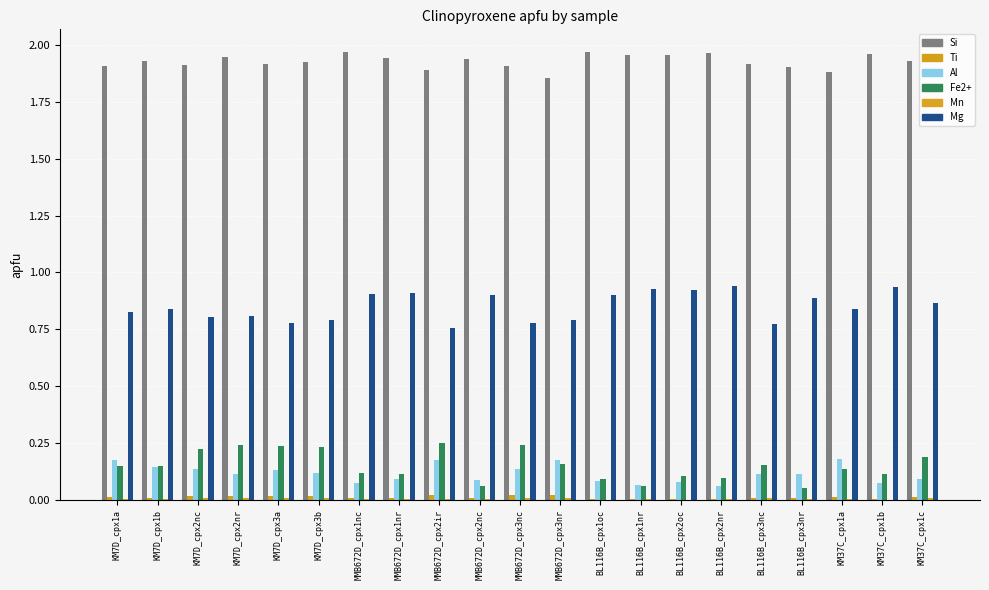

List the labels in order of Al value, smallest first.

BL116B_cpx2nr, BL116B_cpx1nr, KM37C_cpx1b, MMB672D_cpx1nc, BL116B_cpx2oc, BL116B_cpx1oc, MMB672D_cpx2nc, KM37C_cpx1c, MMB672D_cpx1nr, KM7D_cpx2nr, BL116B_cpx3nc, BL116B_cpx3nr, KM7D_cpx3b, KM7D_cpx3a, MMB672D_cpx3nc, KM7D_cpx2nc, KM7D_cpx1b, MMB672D_cpx3nr, MMB672D_cpx2ir, KM7D_cpx1a, KM37C_cpx1a